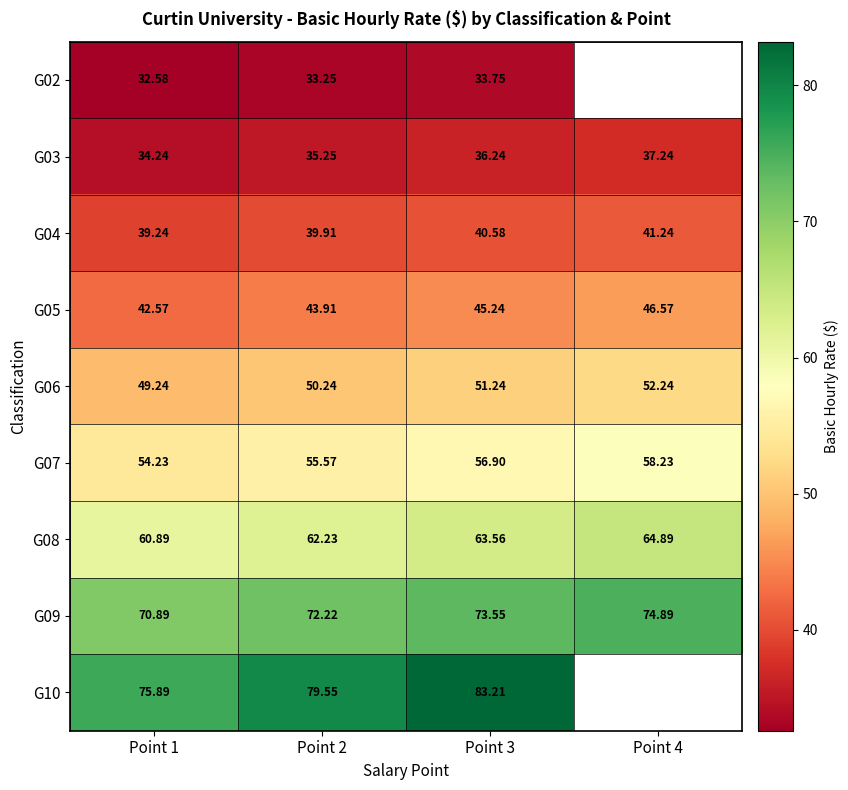

Is the value of G08 at Point 3 greater than the value of G09 at Point 2?

No